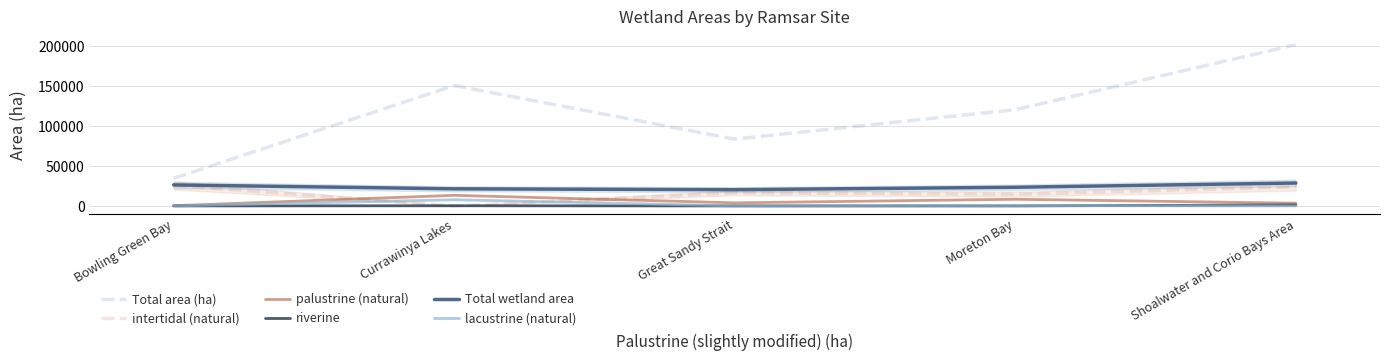

How many series are shown in this chart?

6